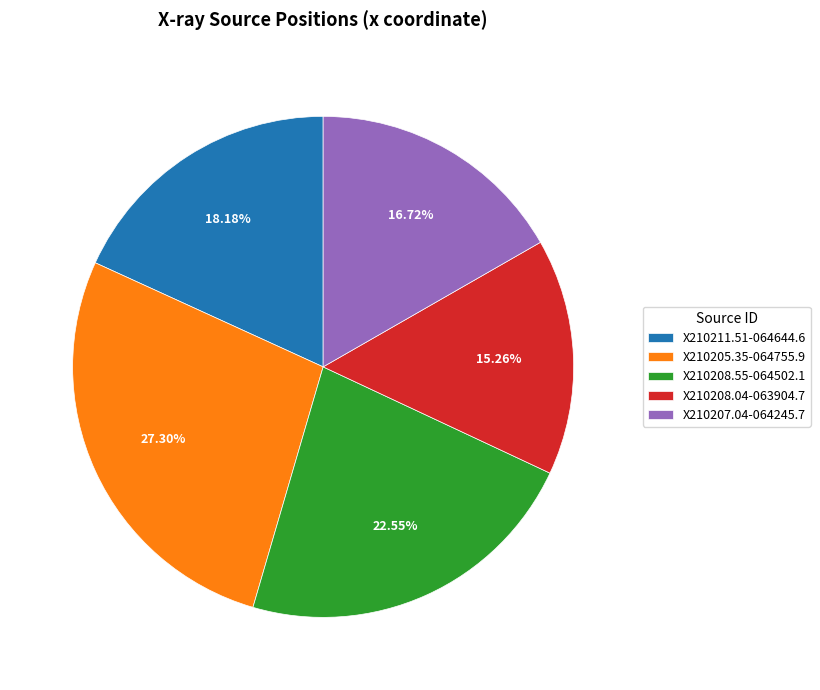

Which slice is the smallest?

X210208.04-063904.7